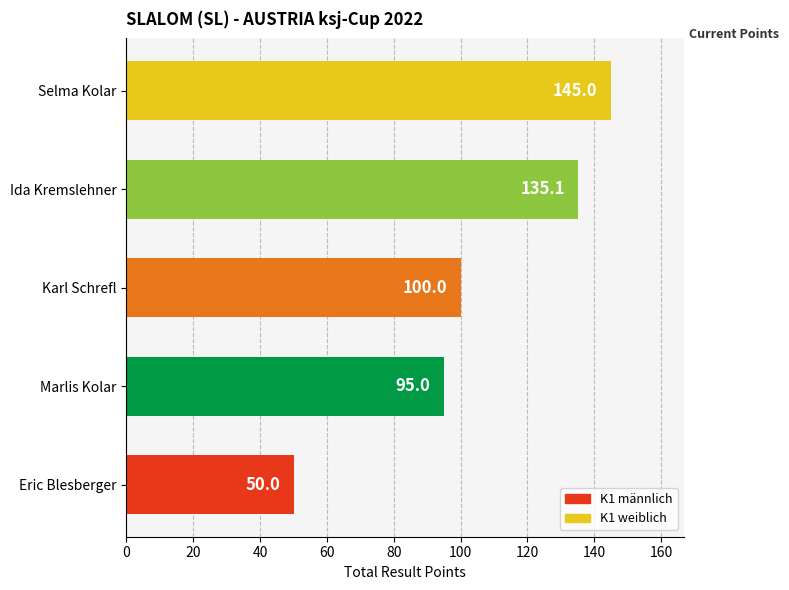

What is the maximum value shown in the chart?

145.0